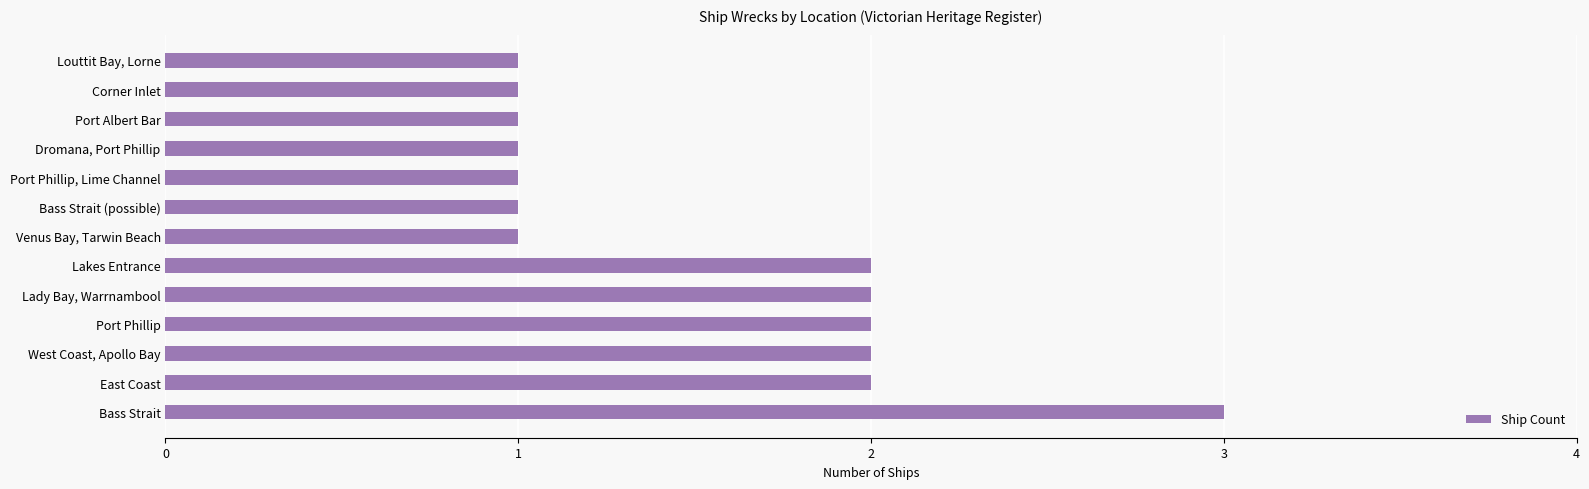

The value at Louttit Bay, Lorne is 0. True or false?

False